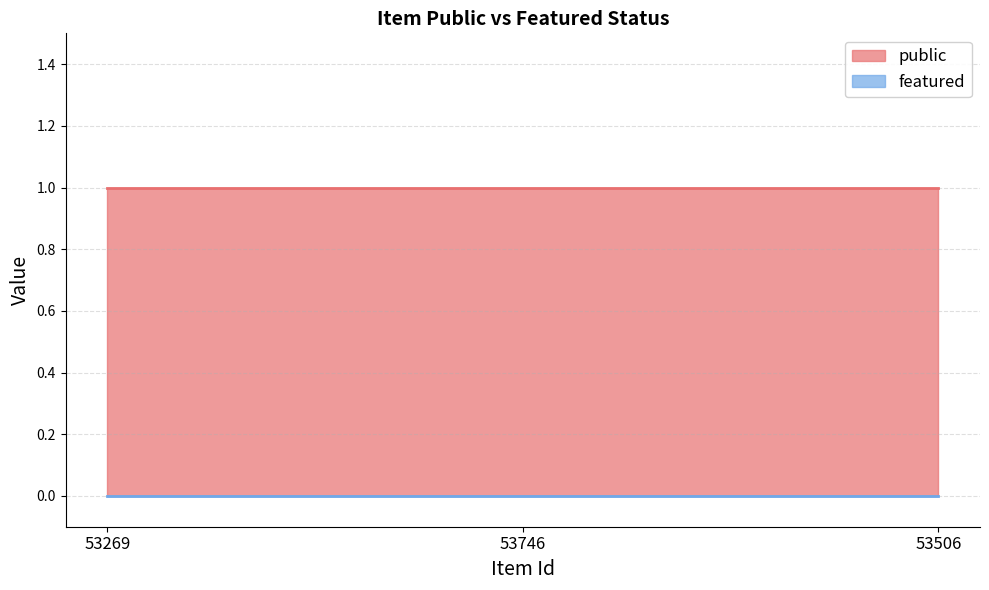

What are all the series names shown in the legend?

public, featured